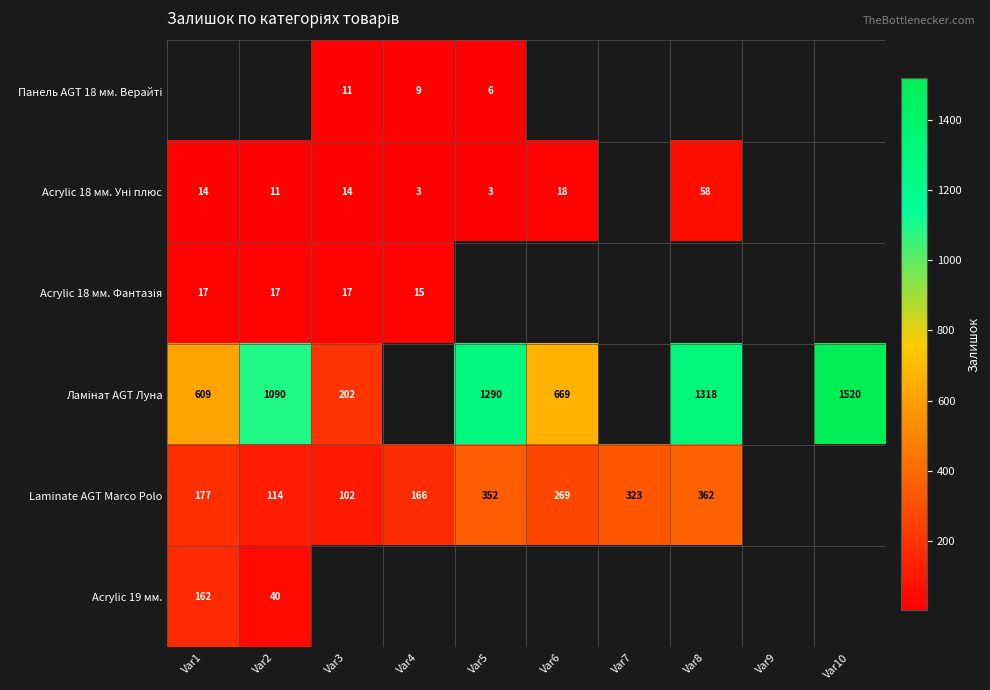

What is the difference between the Laminate AGT Marco Polo values at Var3 and Var6?

167